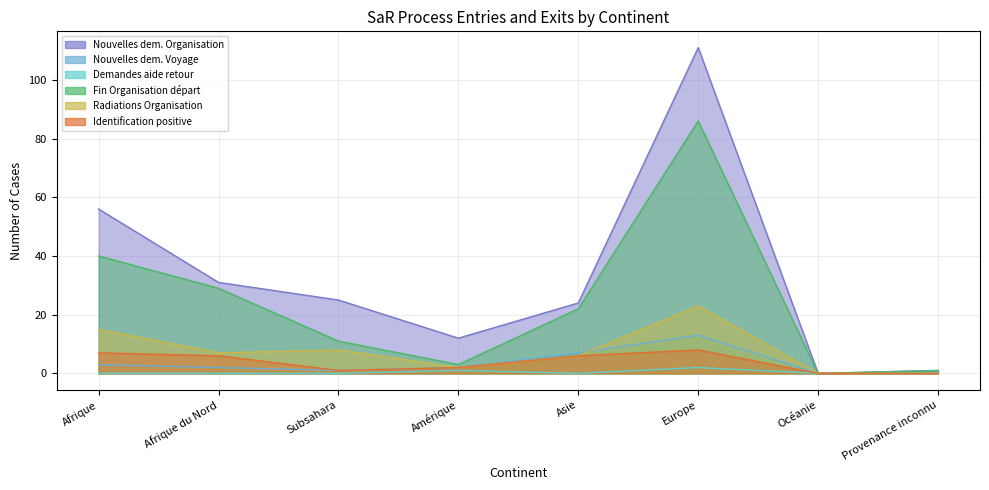

List the series in order of their peak value, highest first.

Nouvelles dem. Organisation, Fin Organisation départ, Radiations Organisation, Nouvelles dem. Voyage, Identification positive, Demandes aide retour